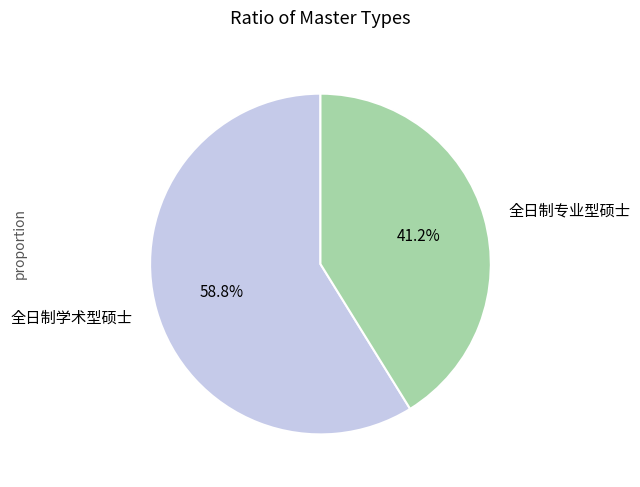

How many segments does this pie chart have?

2